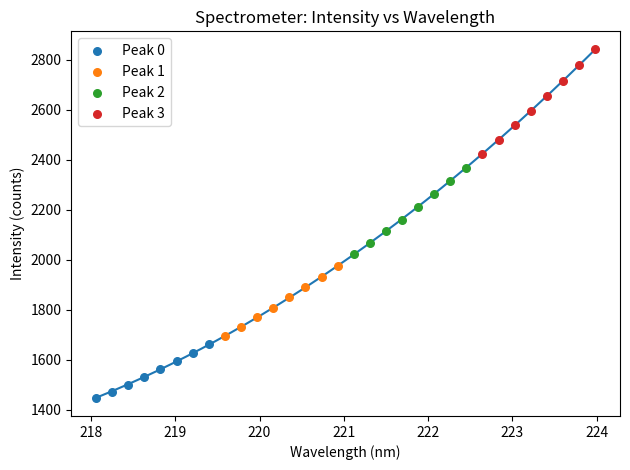

Which series reaches the minimum Y coordinate?

Peak 0